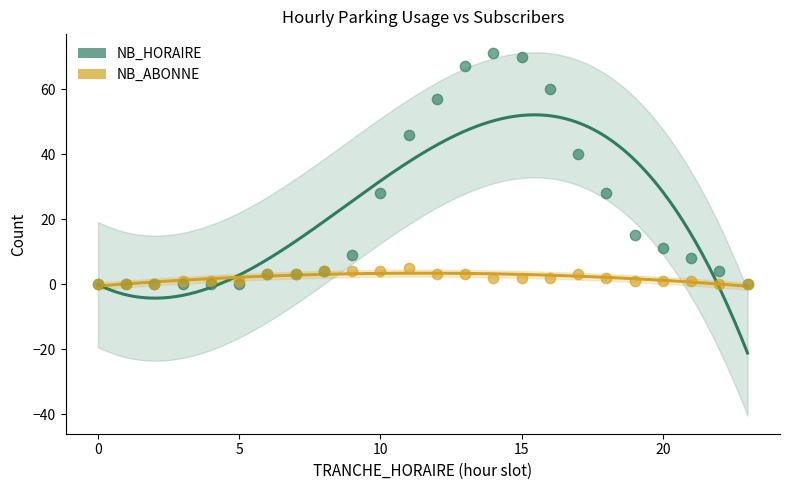

Which series reaches the maximum Y coordinate?

NB_HORAIRE